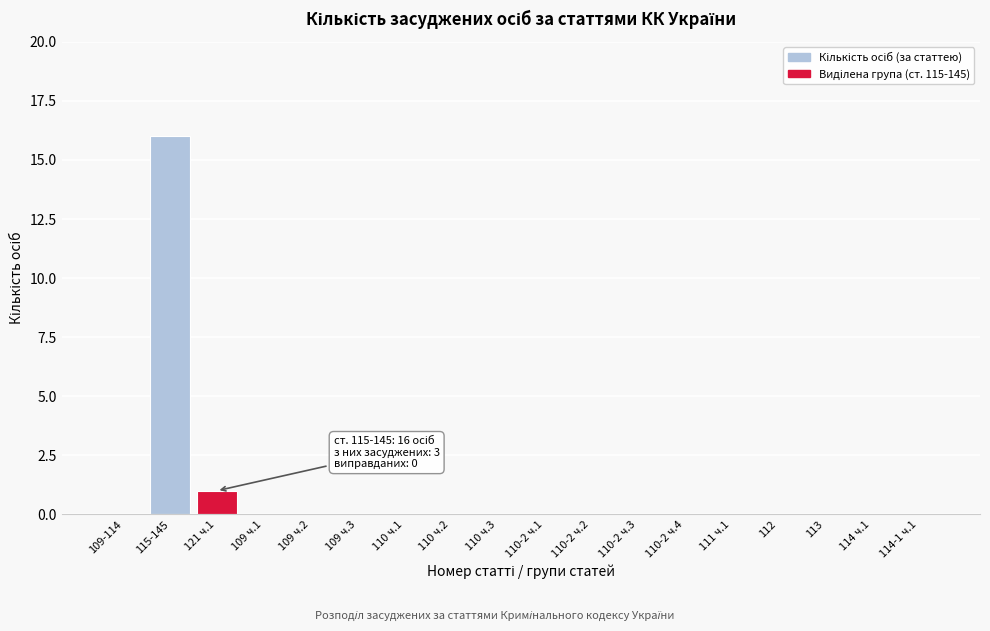

Reading left to right, list all the values displayed in this chart.

109-114=0	115-145=16	121 ч.1=1	109 ч.1=0	109 ч.2=0	109 ч.3=0	110 ч.1=0	110 ч.2=0	110 ч.3=0	110-2 ч.1=0	110-2 ч.2=0	110-2 ч.3=0	110-2 ч.4=0	111 ч.1=0	112=0	113=0	114 ч.1=0	114-1 ч.1=0